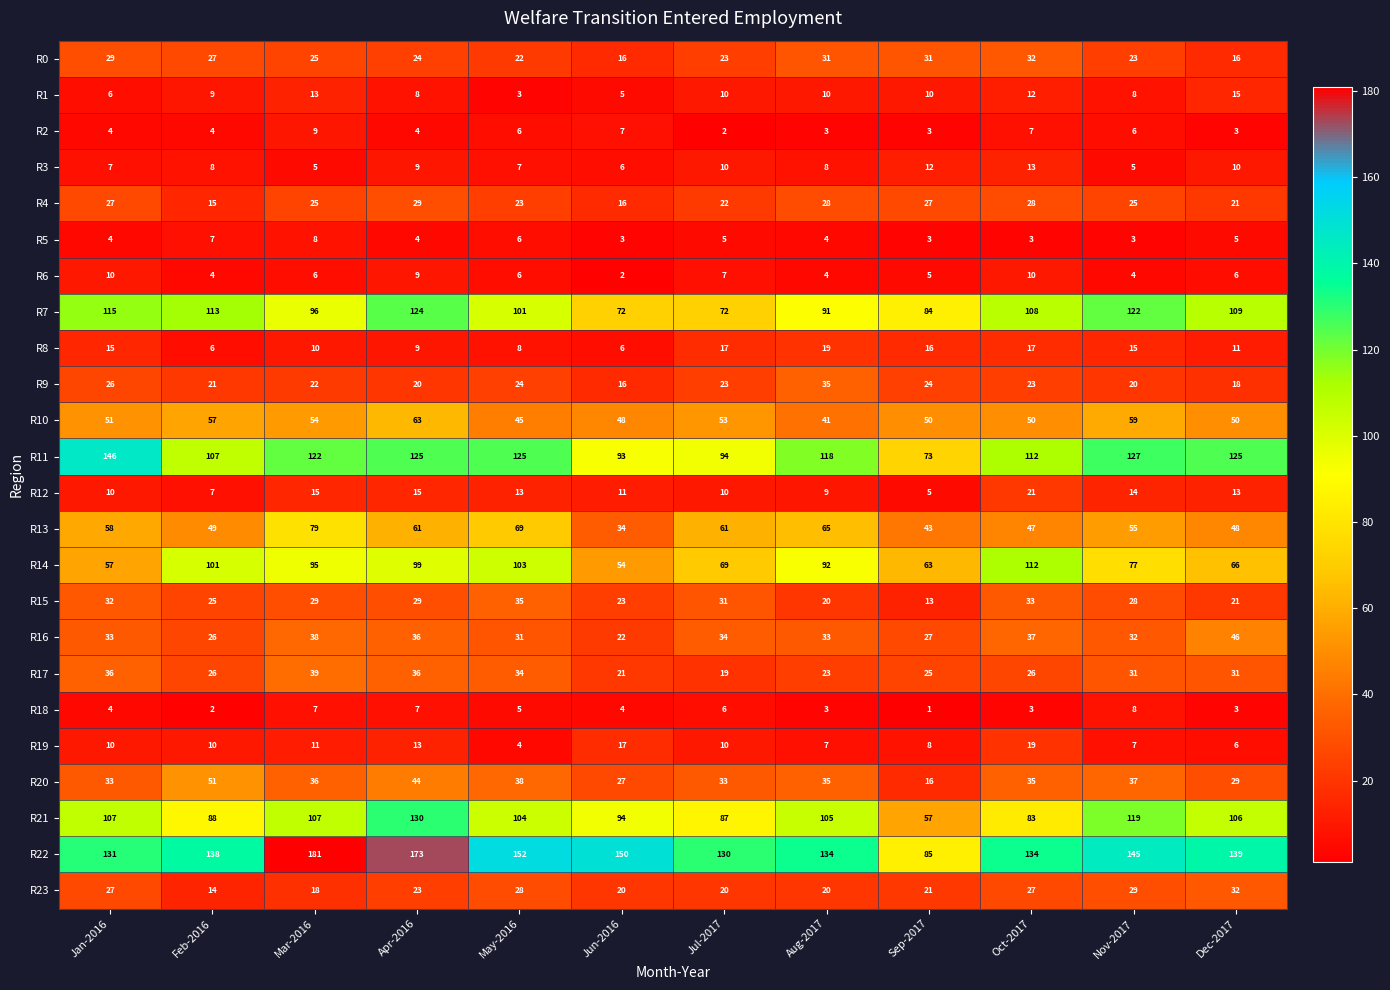

What is the difference between the maximum and minimum values in the R6 series?

8